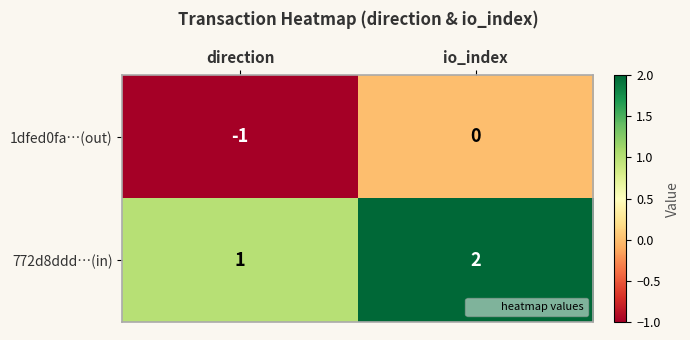

At which category does the chart reach its minimum across all series?

direction